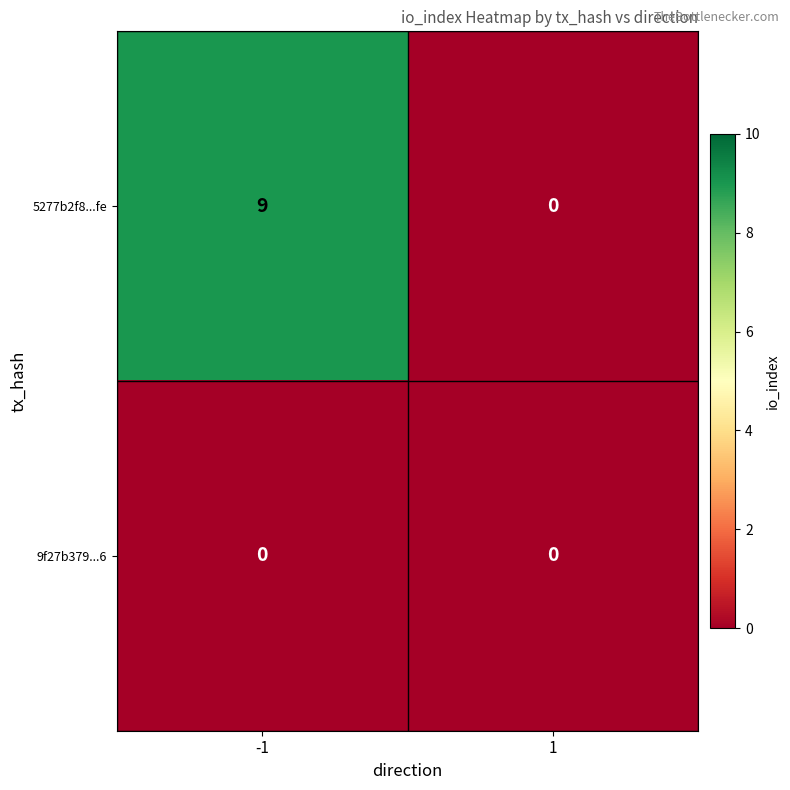

Rank the series by their maximum value, from highest to lowest.

5277b2f8...fe, 9f27b379...6